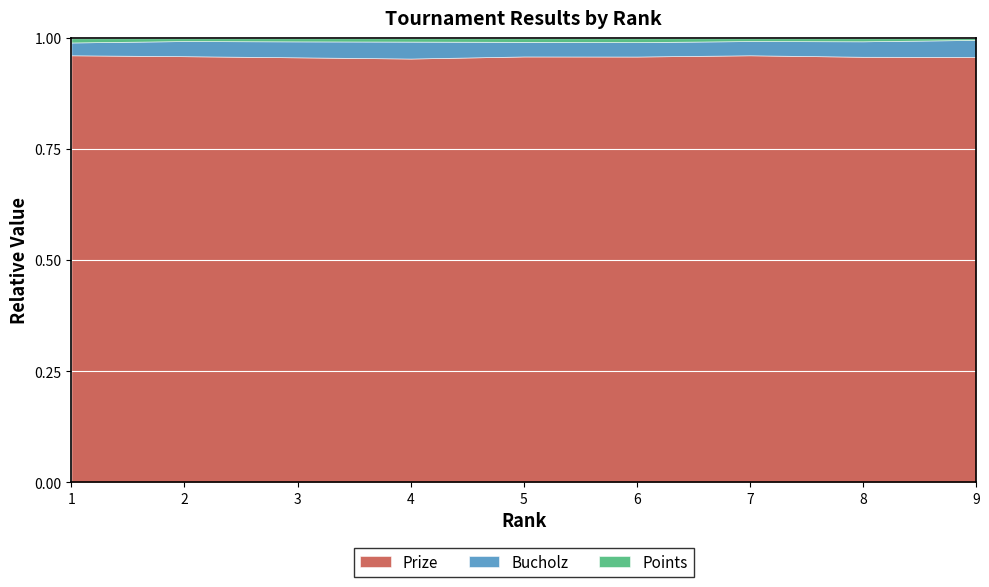

Which series has the largest total across all categories?

Prize